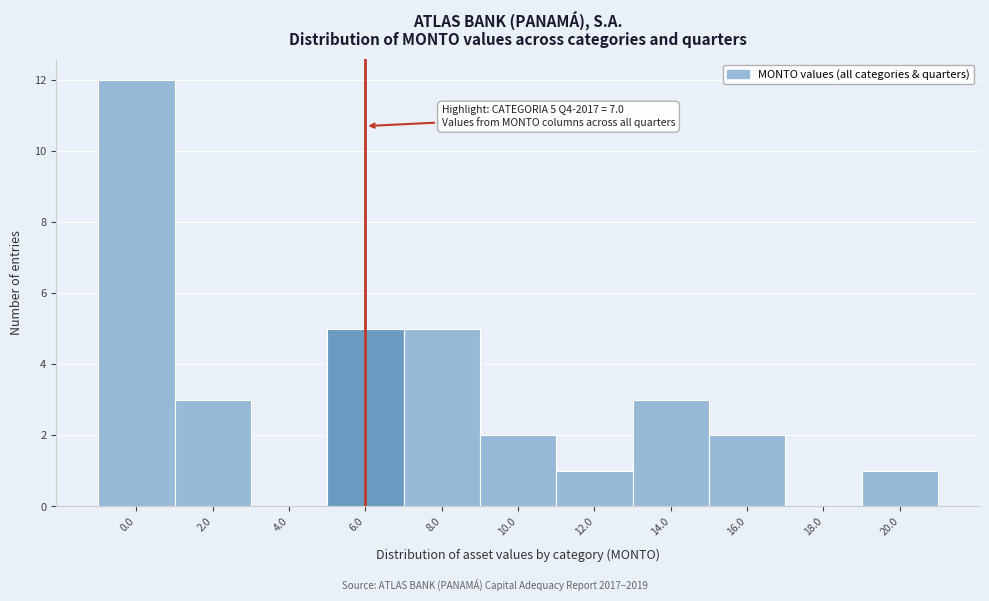

Reading left to right, list all the values displayed in this chart.

0.0=12	2.0=3	4.0=0	6.0=5	8.0=5	10.0=2	12.0=1	14.0=3	16.0=2	18.0=0	20.0=1